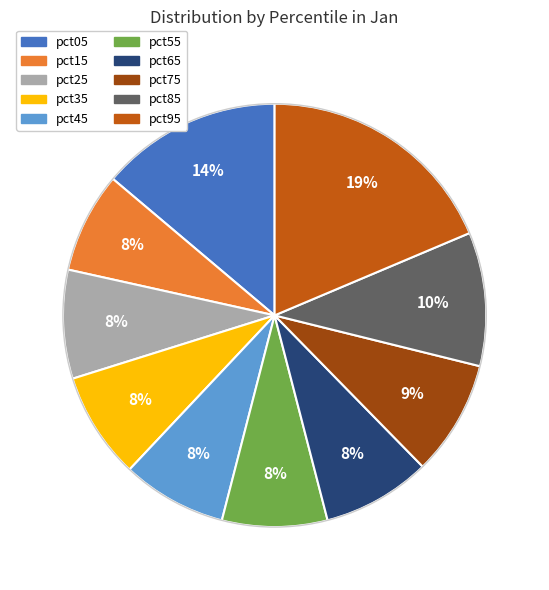

Combined, do pct45 and pct25 account for over 50%?

No